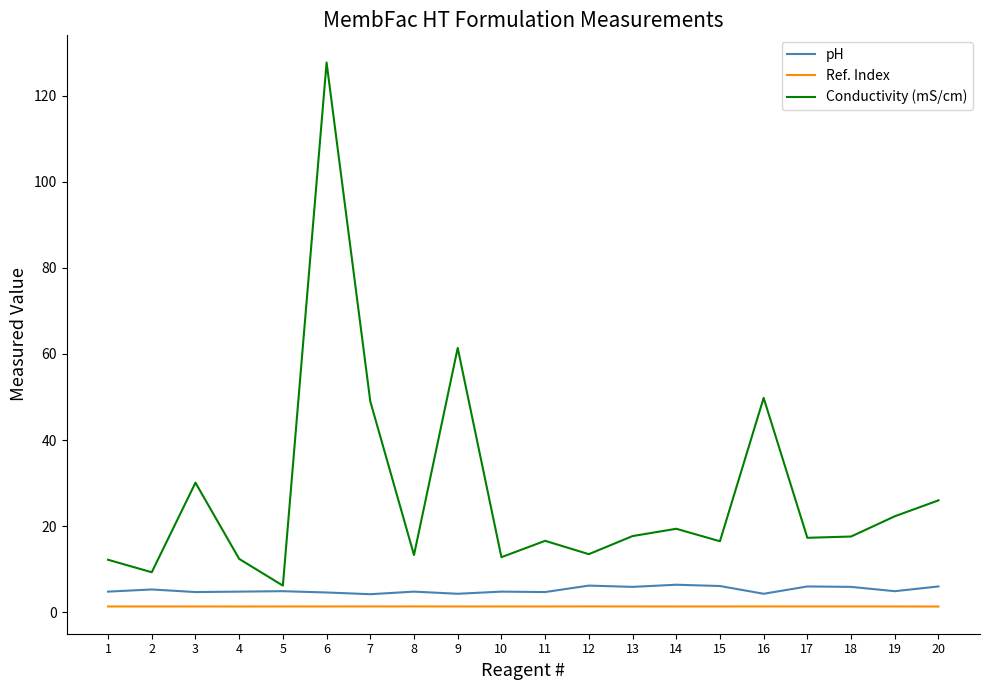

Which series has the largest total across all categories?

Conductivity (mS/cm)